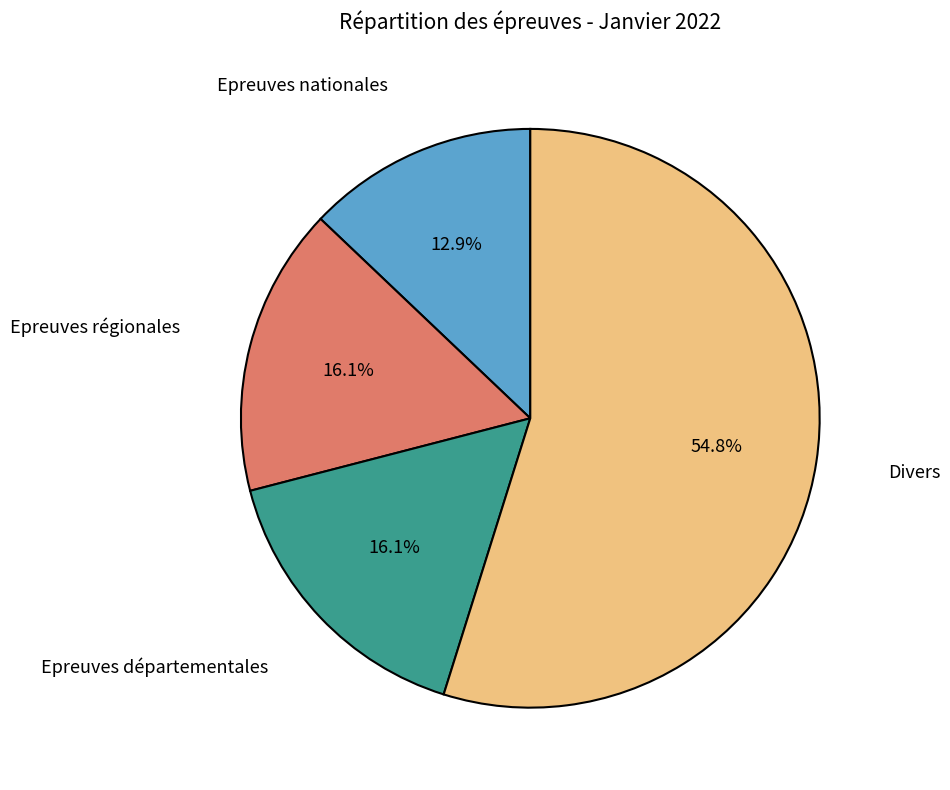

Does Epreuves régionales account for over 50% of the chart?

No